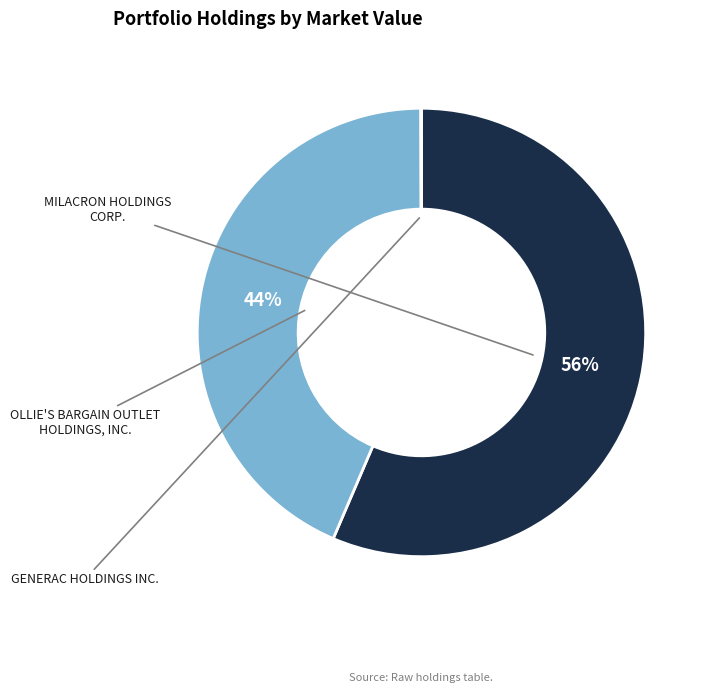

How many segments does this pie chart have?

3